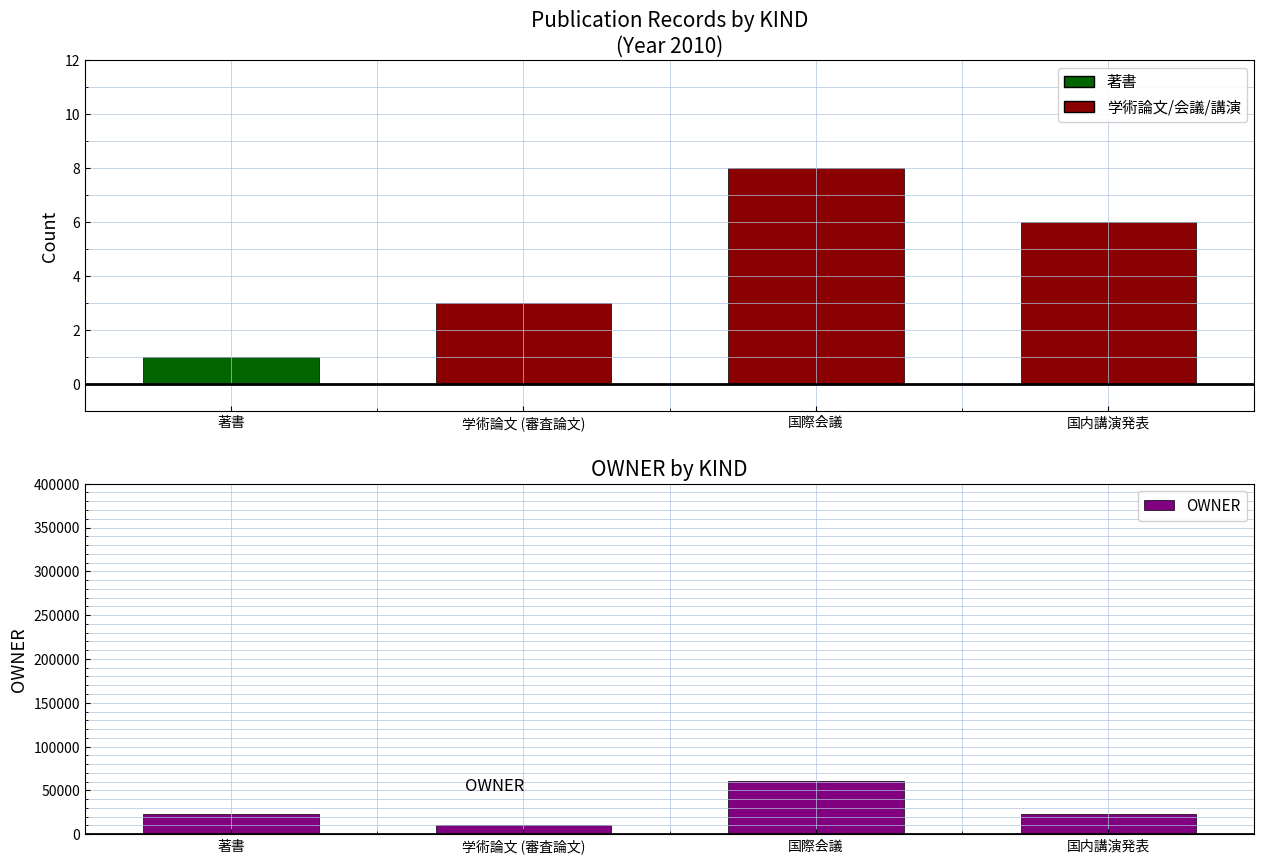

Read the Count value at 著書.

1